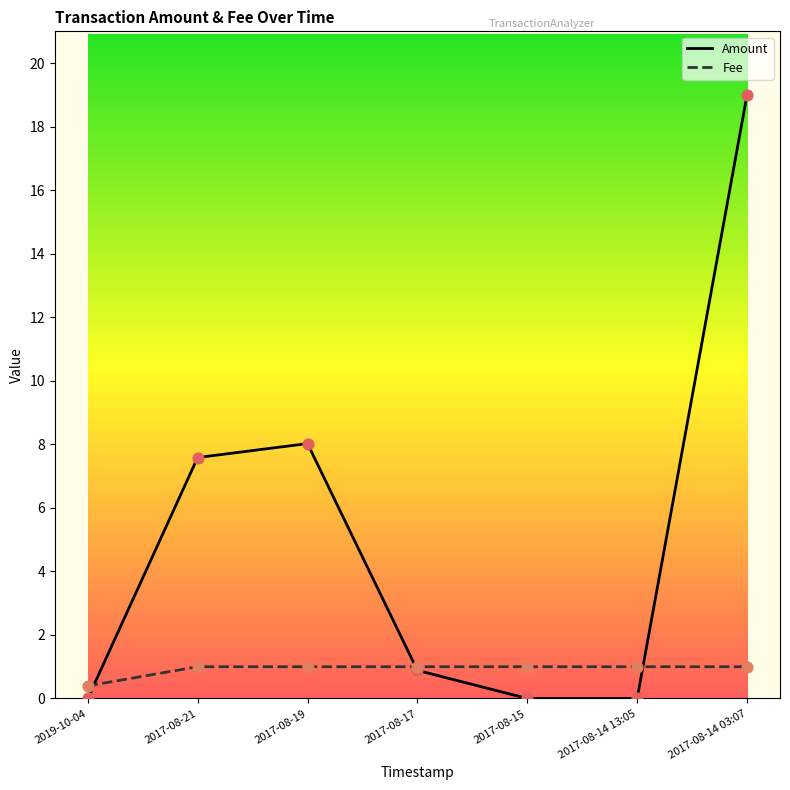

At how many categories does at least one series exceed 6?

3